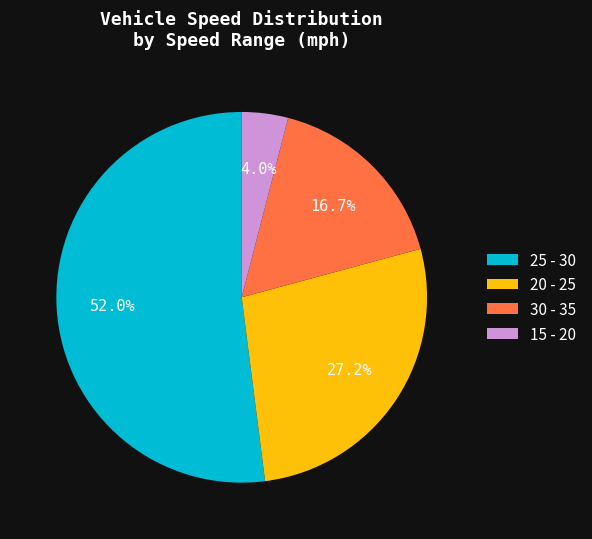

To the nearest percent, what is the combined percentage of 25 - 30 and 15 - 20?

56%